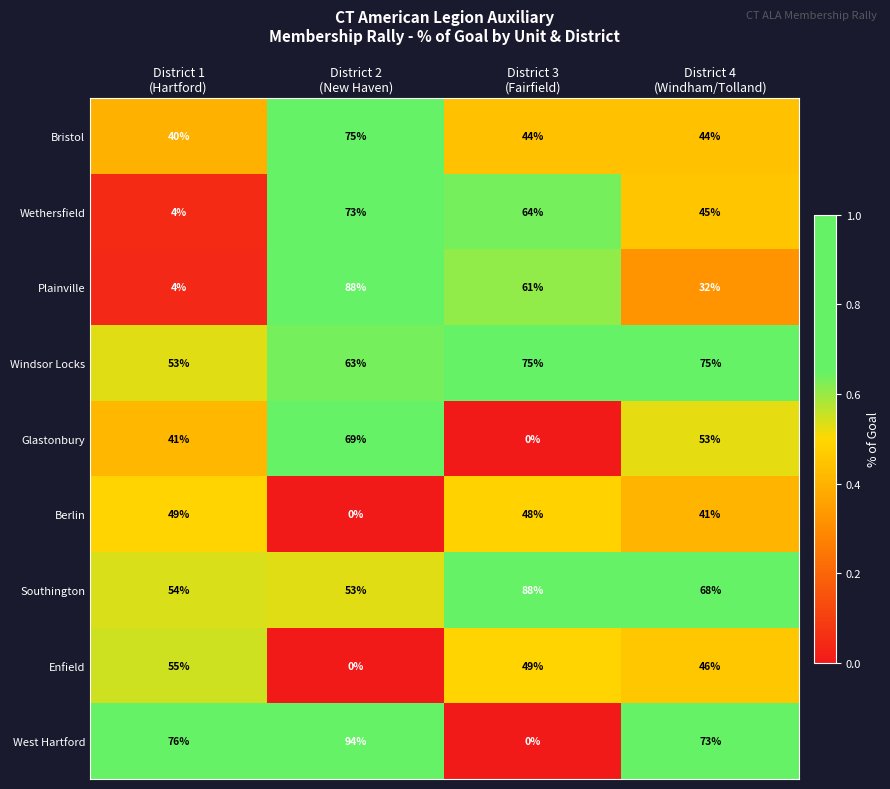

Which series has the largest total across all categories?

Windsor Locks